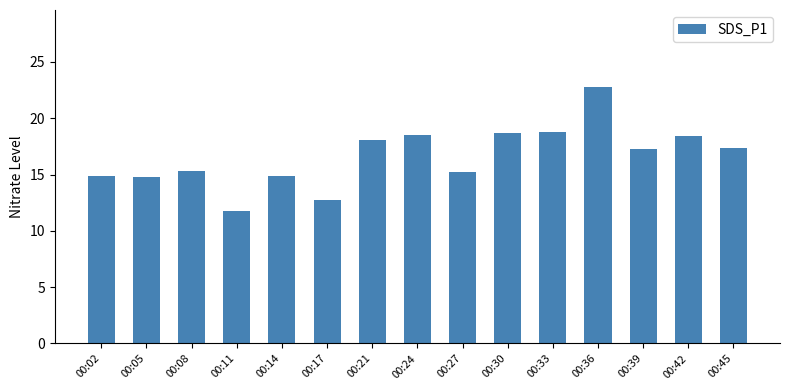

Read the value at 00:27.

15.2